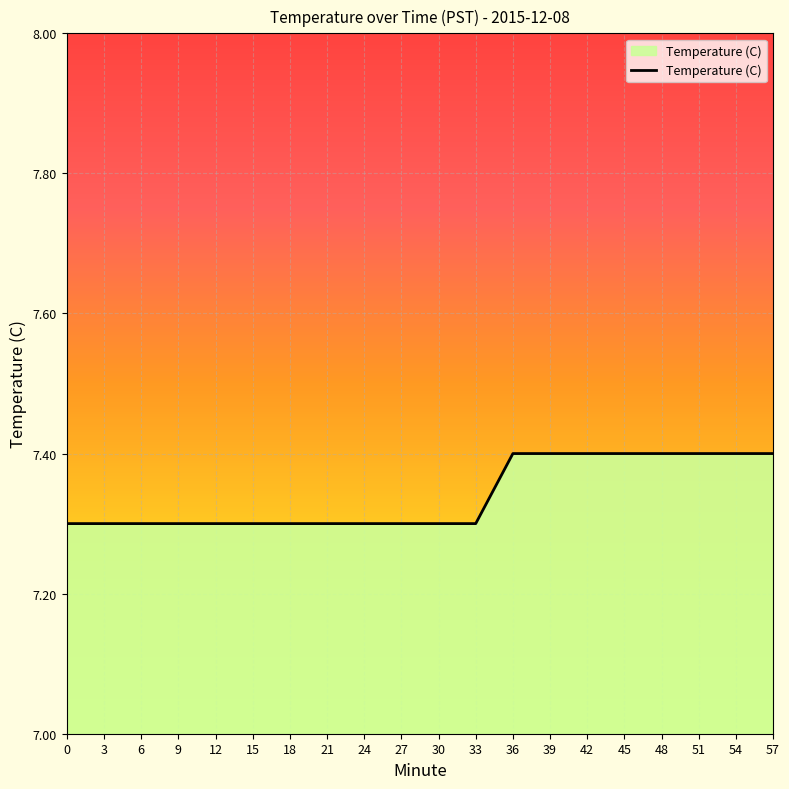

Count the values in the range 7 to 8.

20